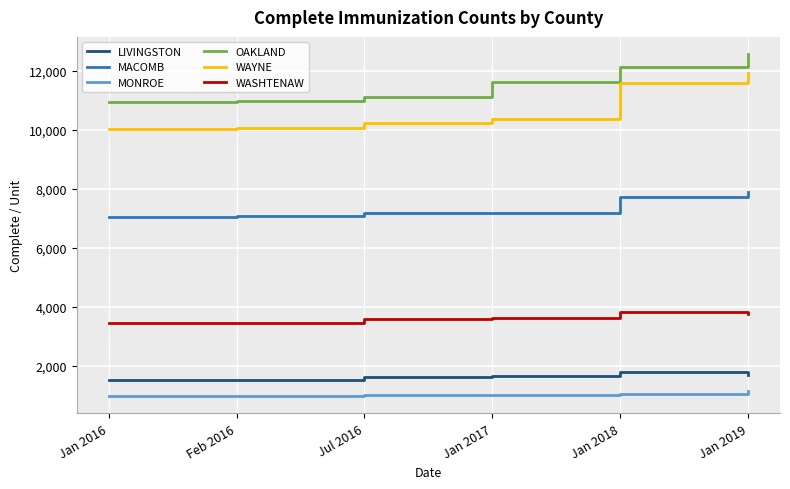

Which series changed the most between Feb 2016 and Jul 2016?

WAYNE